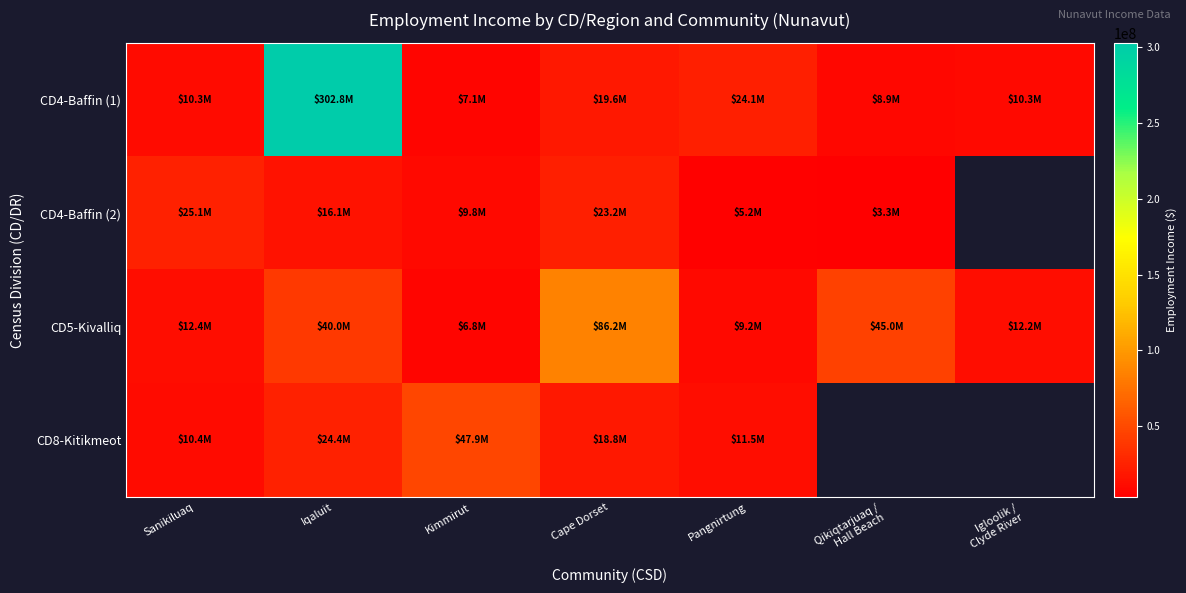

What is the difference between the CD4-Baffin (1) values at Sanikiluaq and Qikiqtarjuaq / Hall Beach?

1380000.0